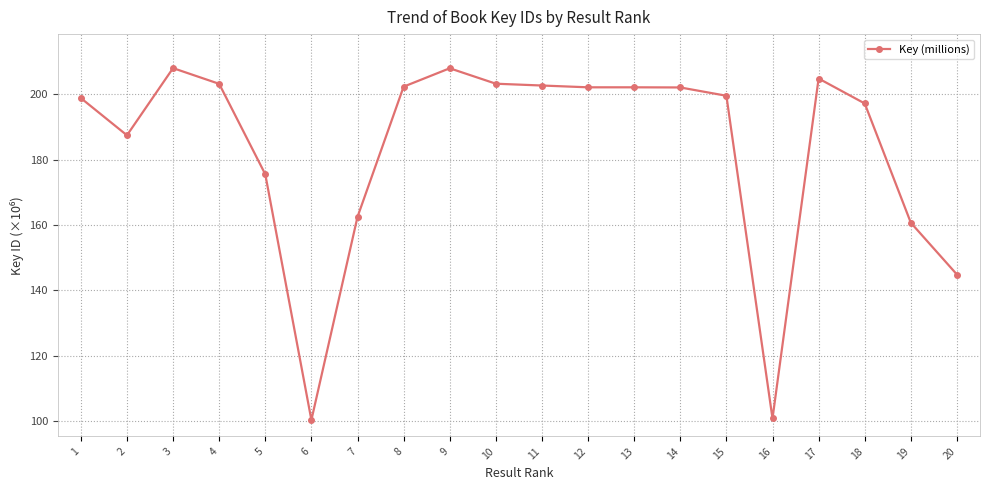

What is the sum of all values?

3666.2